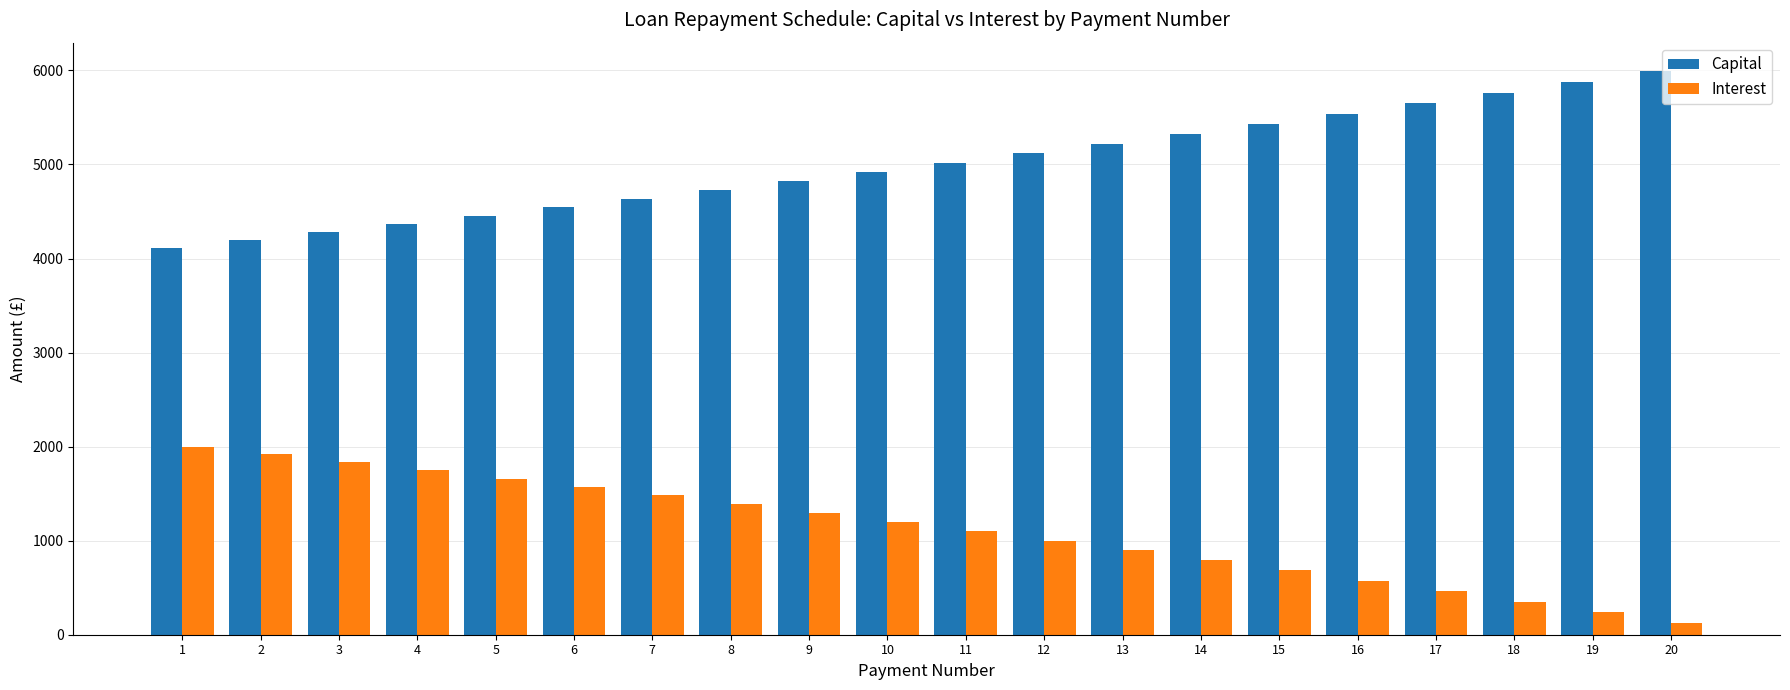

What is the difference between the Capital values at 16 and 11?

522.2